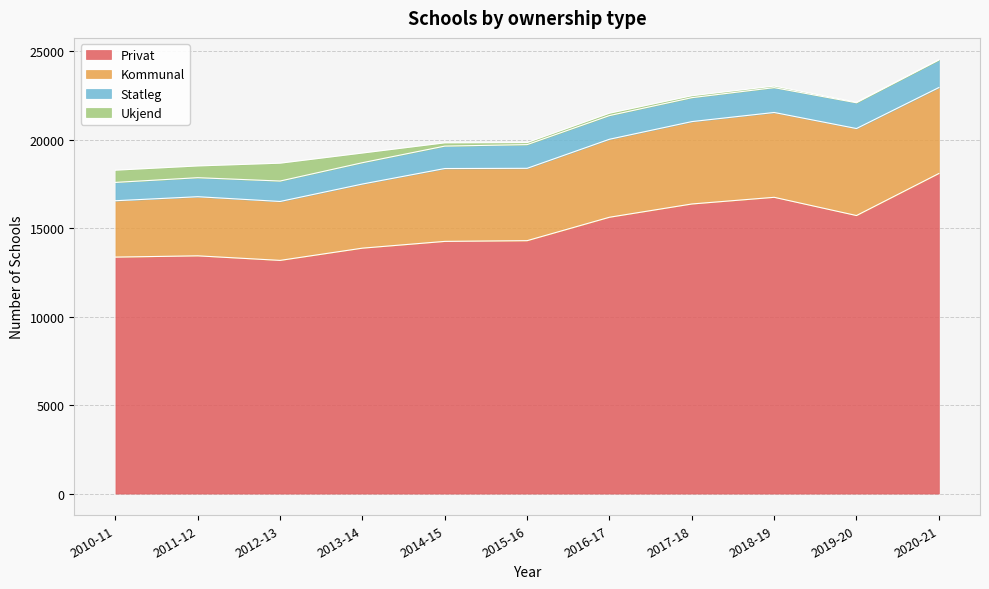

Rank the categories by Kommunal value from highest to lowest.

2019-20, 2020-21, 2018-19, 2017-18, 2016-17, 2014-15, 2015-16, 2013-14, 2011-12, 2012-13, 2010-11